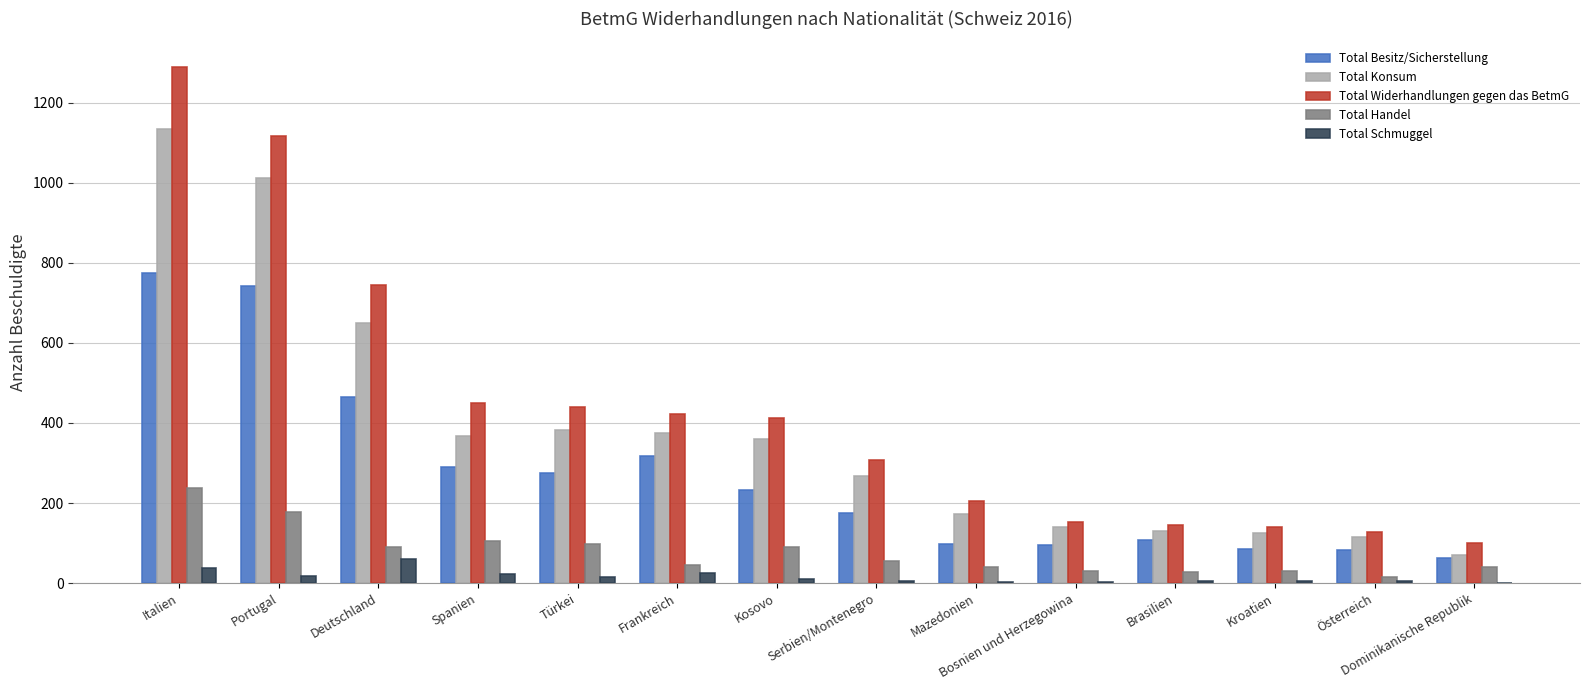

Is the value of Total Konsum at Frankreich greater than the value of Total Besitz/Sicherstellung at Italien?

No